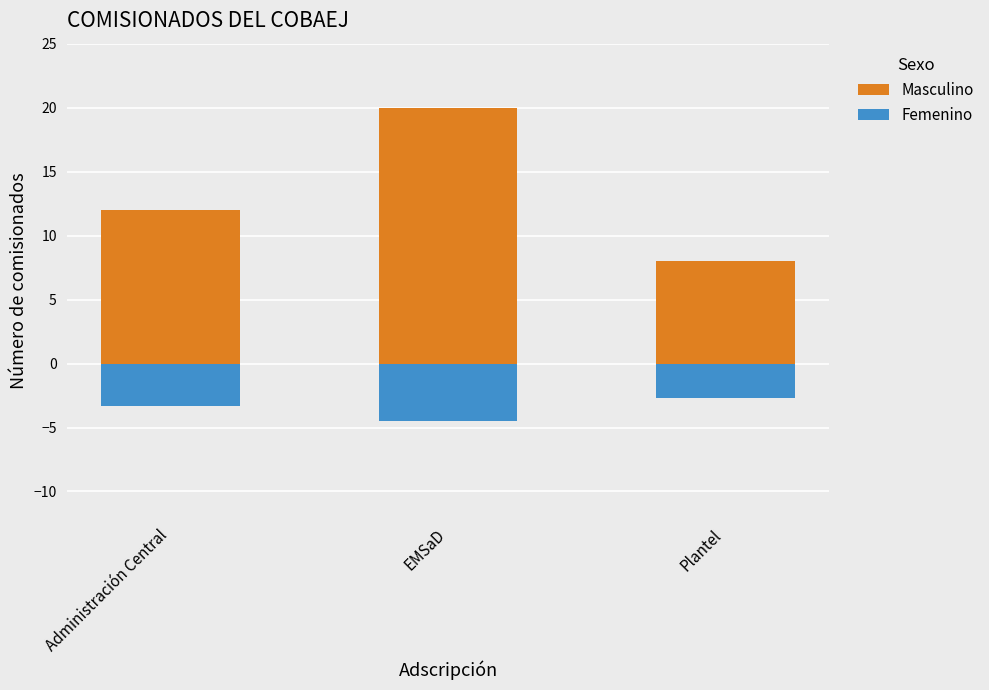

Rank the categories by Masculino value from highest to lowest.

EMSaD, Administración Central, Plantel